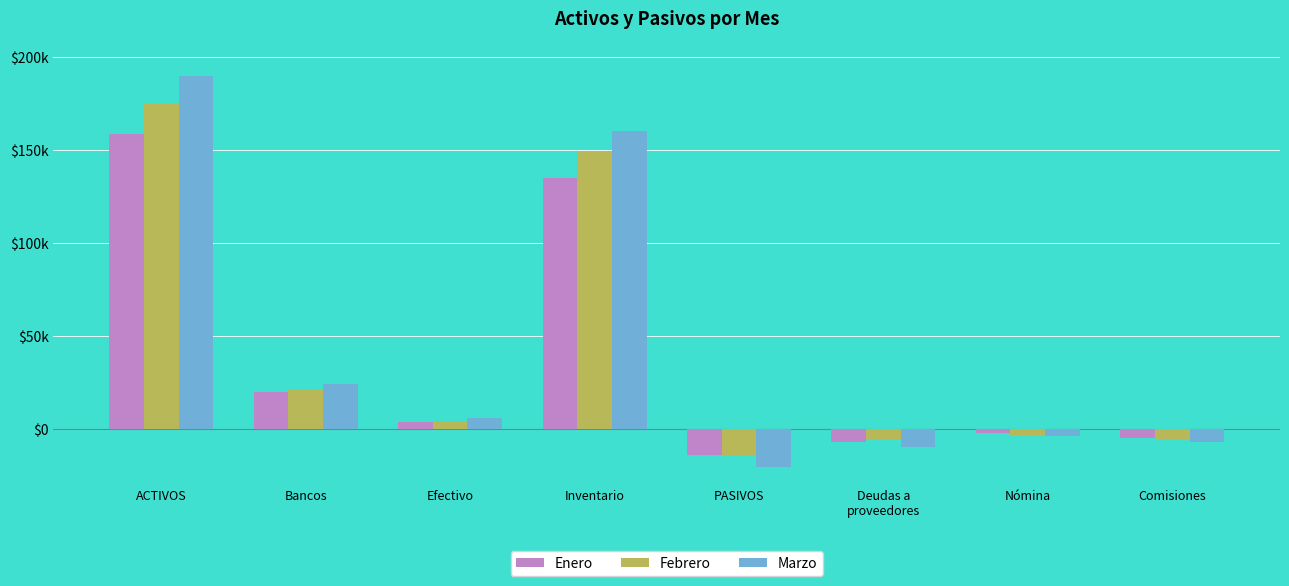

What are all the series names shown in the legend?

Enero, Febrero, Marzo